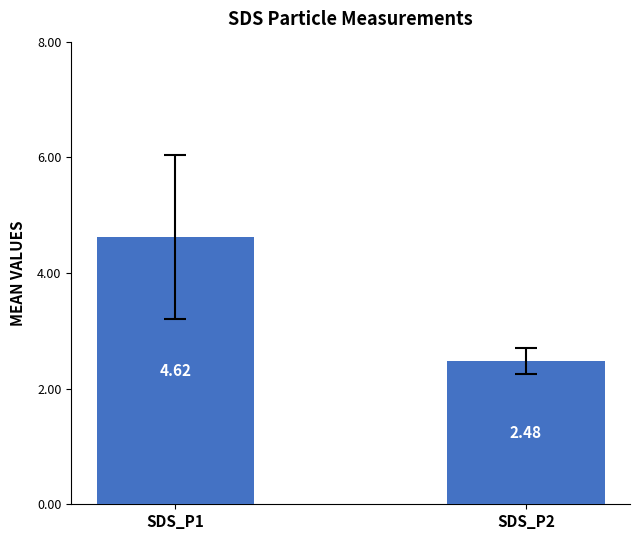

What is the difference between the maximum and minimum values?

2.1